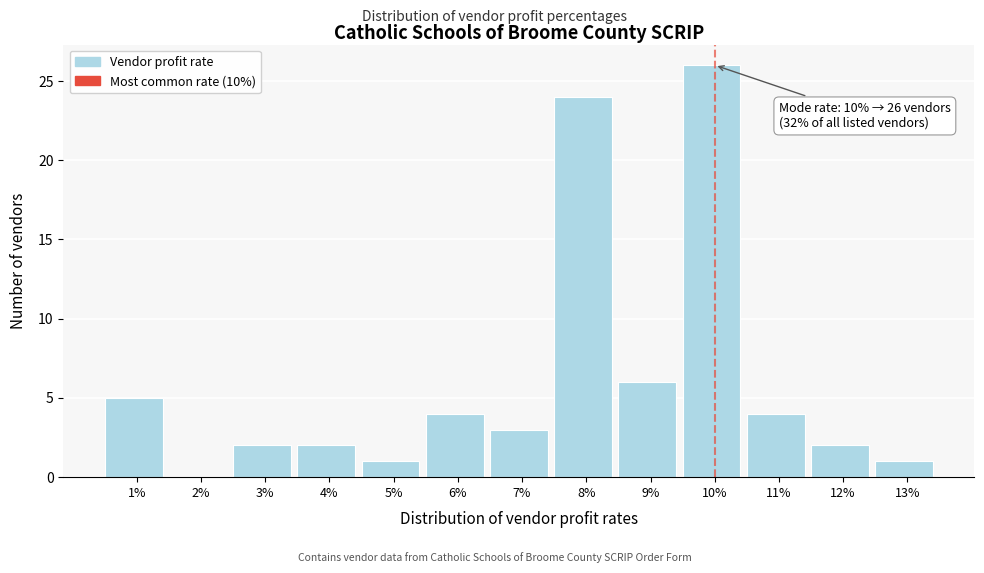

Reading right to left, extract all data points from this chart.

13%=1	12%=2	11%=4	10%=26	9%=6	8%=24	7%=3	6%=4	5%=1	4%=2	3%=2	2%=0	1%=5